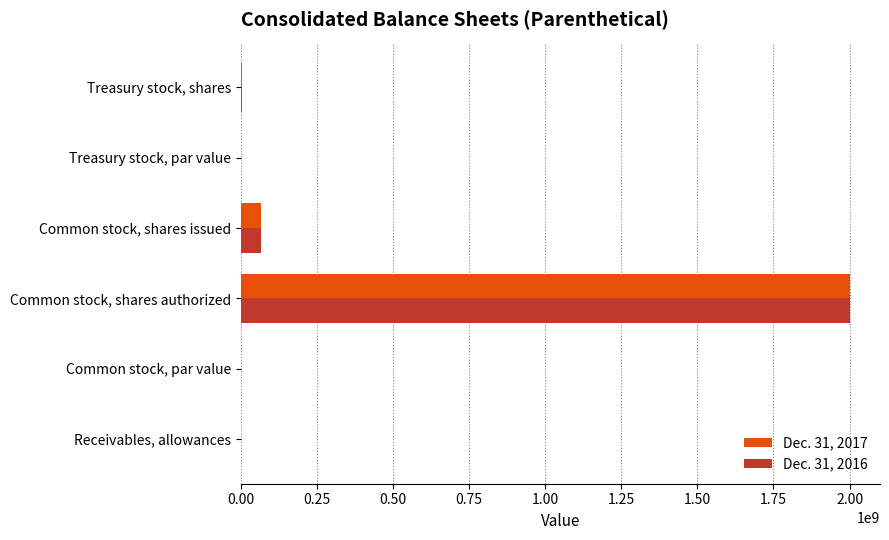

Where is Dec. 31, 2017 nearest to the value 1000000000?

Common stock, shares issued